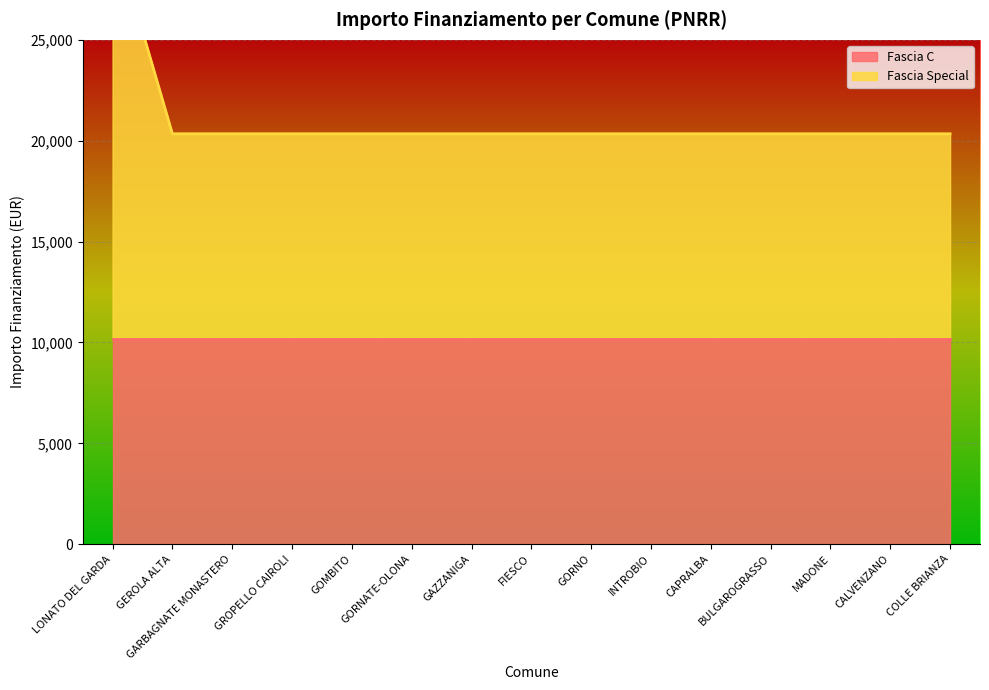

Reading left to right, transcribe all the data shown in this chart.

LONATO DEL GARDA=30516	GEROLA ALTA=20344	GARBAGNATE MONASTERO=20344	GROPELLO CAIROLI=20344	GOMBITO=20344	GORNATE-OLONA=20344	GAZZANIGA=20344	FIESCO=20344	GORNO=20344	INTROBIO=20344	CAPRALBA=20344	BULGAROGRASSO=20344	MADONE=20344	CALVENZANO=20344	COLLE BRIANZA=20344